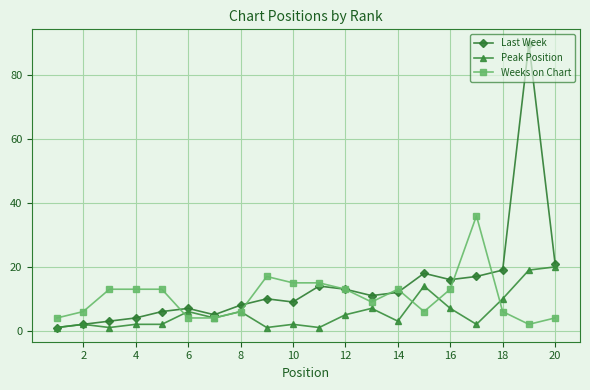

What is the difference between the maximum and minimum values in the Last Week series?

89